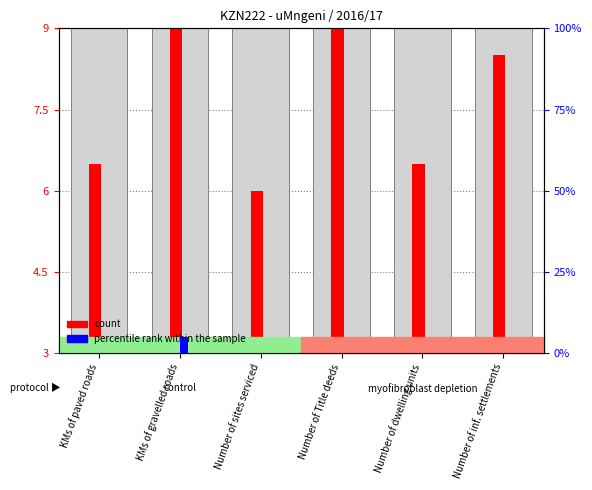

What is the sum of all percentile rank within the sample values?

5.0